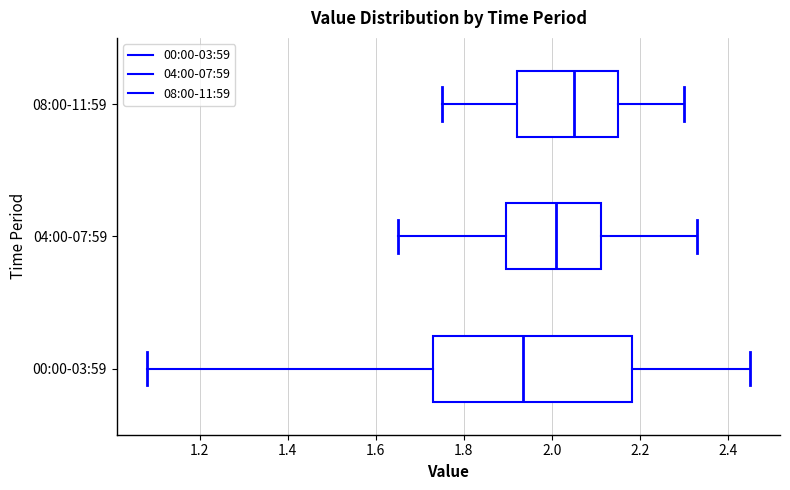

Reading bottom to top, transcribe this box plot: for each box, give where its median line is, the range the box spans, and where its two whiskers end, as read against the x-axis. The values are not printed on the chart, so give them approximately, as read against the axis.

00:00-03:59: median 1.94, box 1.74 to 2.18, whiskers 1.08 to 2.46
04:00-07:59: median 2.02, box 1.90 to 2.12, whiskers 1.66 to 2.34
08:00-11:59: median 2.06, box 1.92 to 2.16, whiskers 1.76 to 2.30